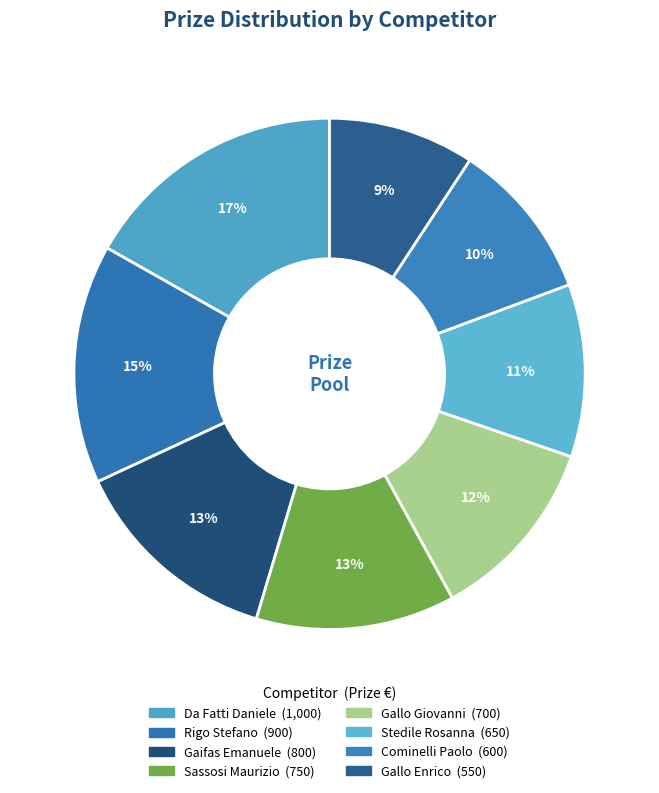

What portion of the pie excludes Stedile Rosanna?

89.1%